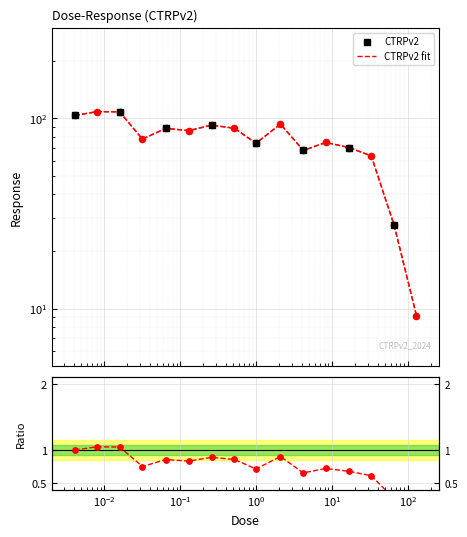

What is the change in value from 0.52 to 4.2?

-21.0